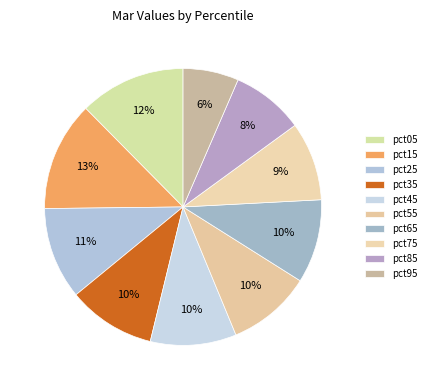

Which slice is the smallest?

pct95